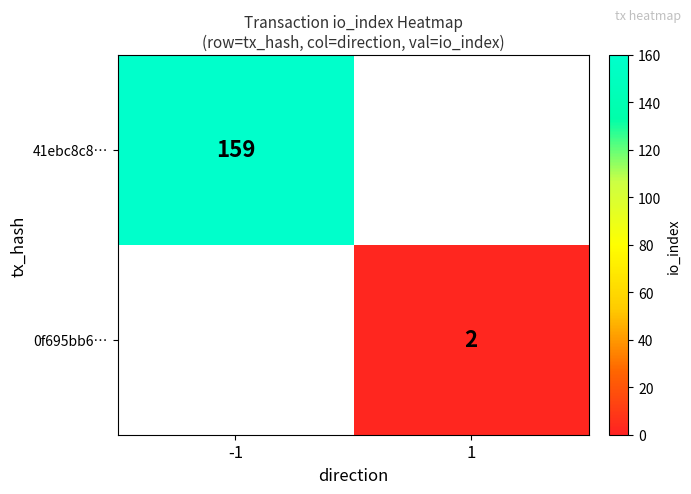

At how many categories does at least one series exceed 108?

1